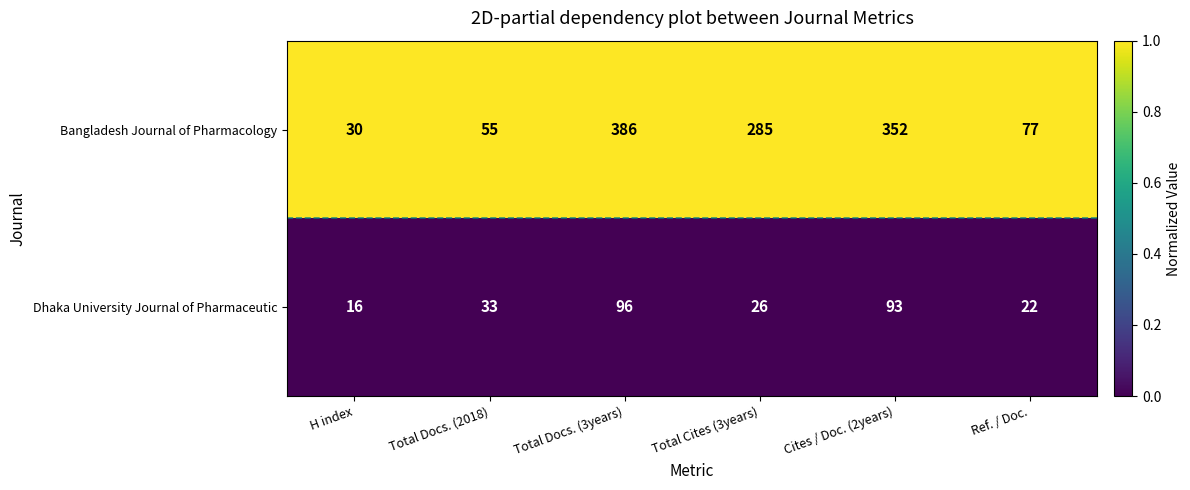

Which category has the highest value in the Dhaka University Journal of Pharmaceutic series?

Total Docs. (3years)